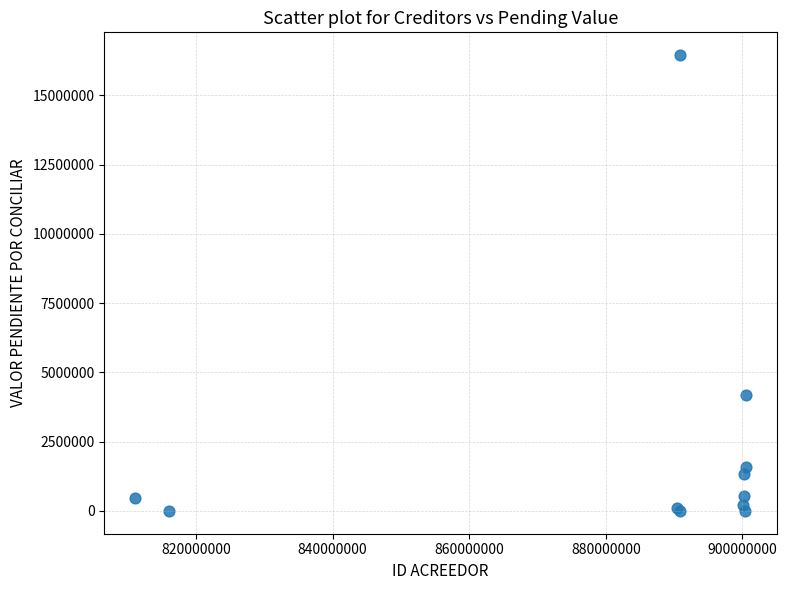

What Y value in the scatter plot is closest to 8223375?

4193854